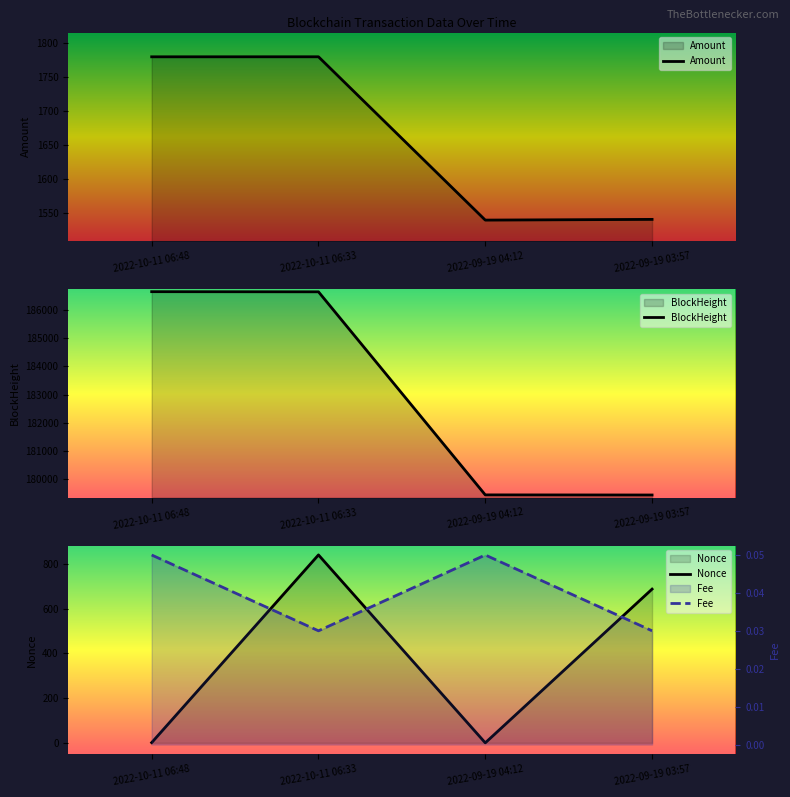

How many series are shown in this chart?

4